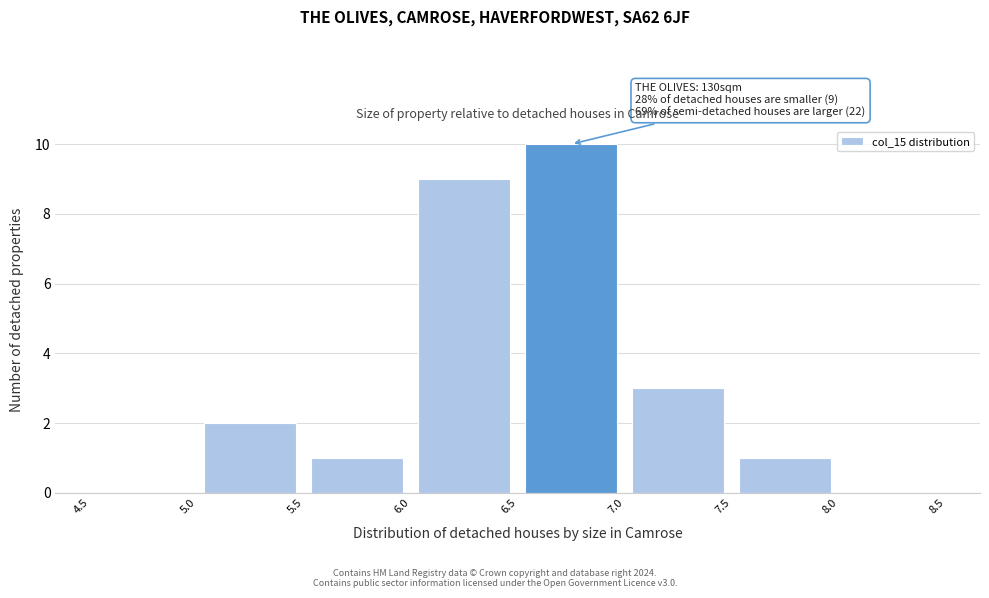

Over which range of the x-axis is the bar tallest?

6.5 to 7.0